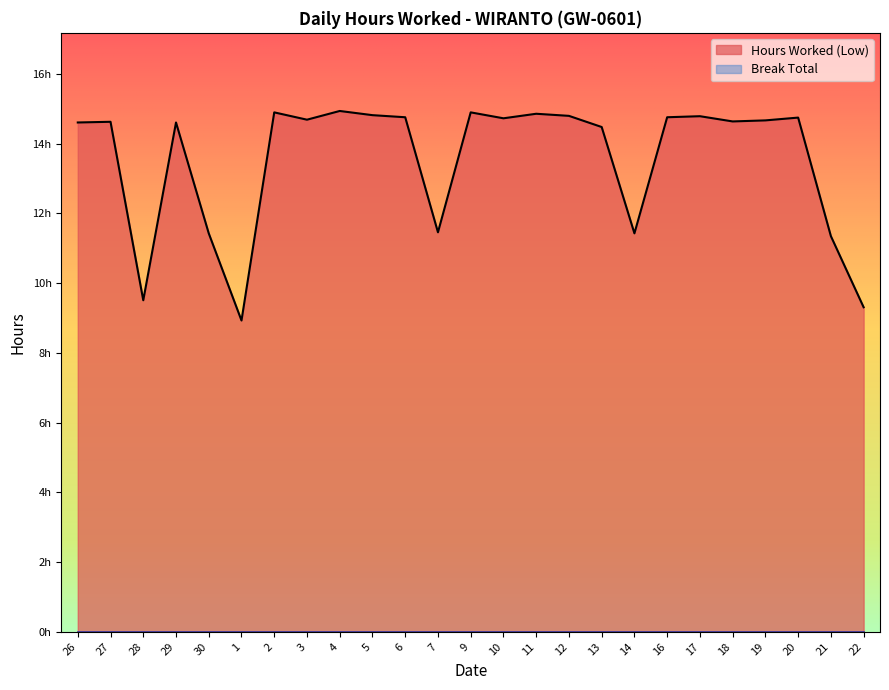

What is the label of the 22nd point from the right?

29